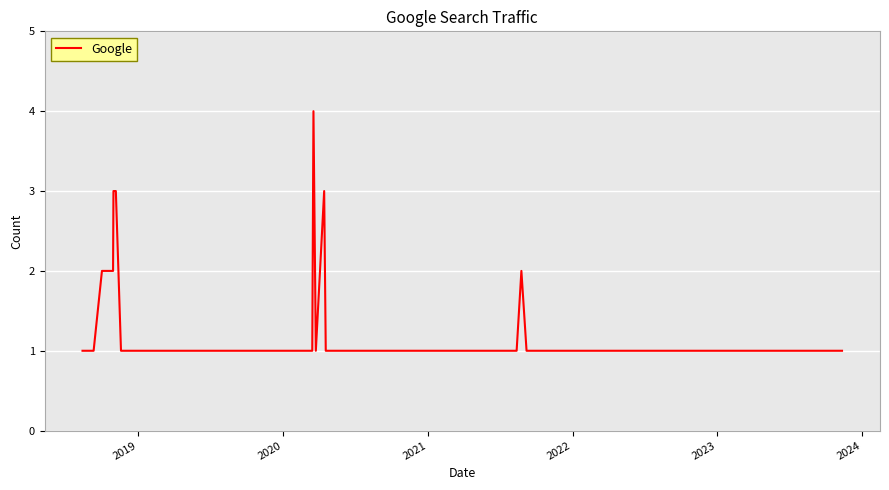

What is the difference between the maximum and minimum values?

3